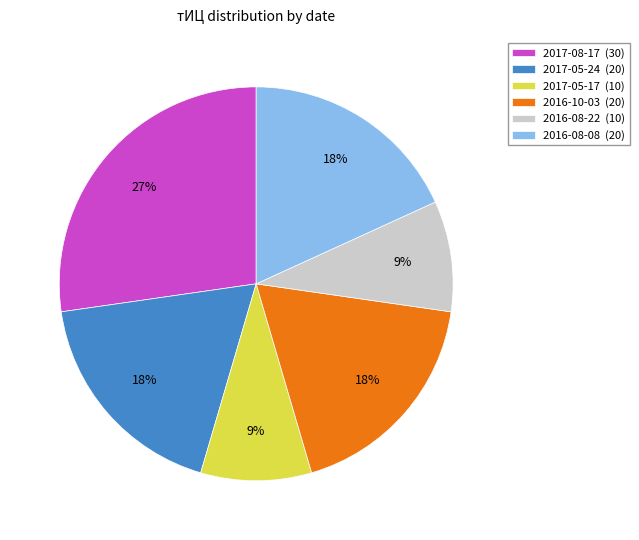

Count the number of slices in the pie.

6